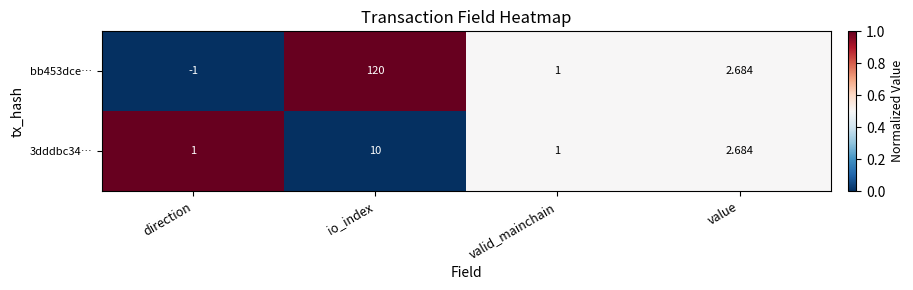

What is the difference between the highest and lowest values at direction?

2.0